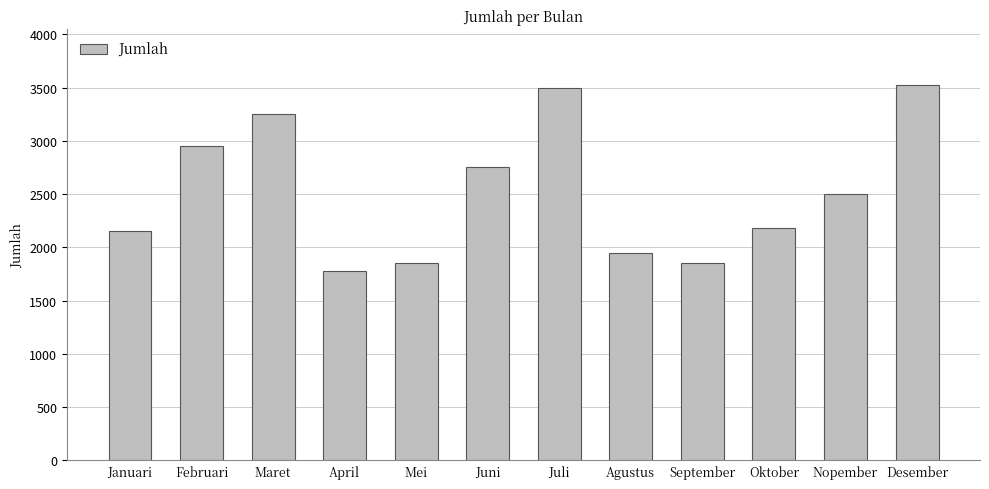

What is the sum of all values?

30230